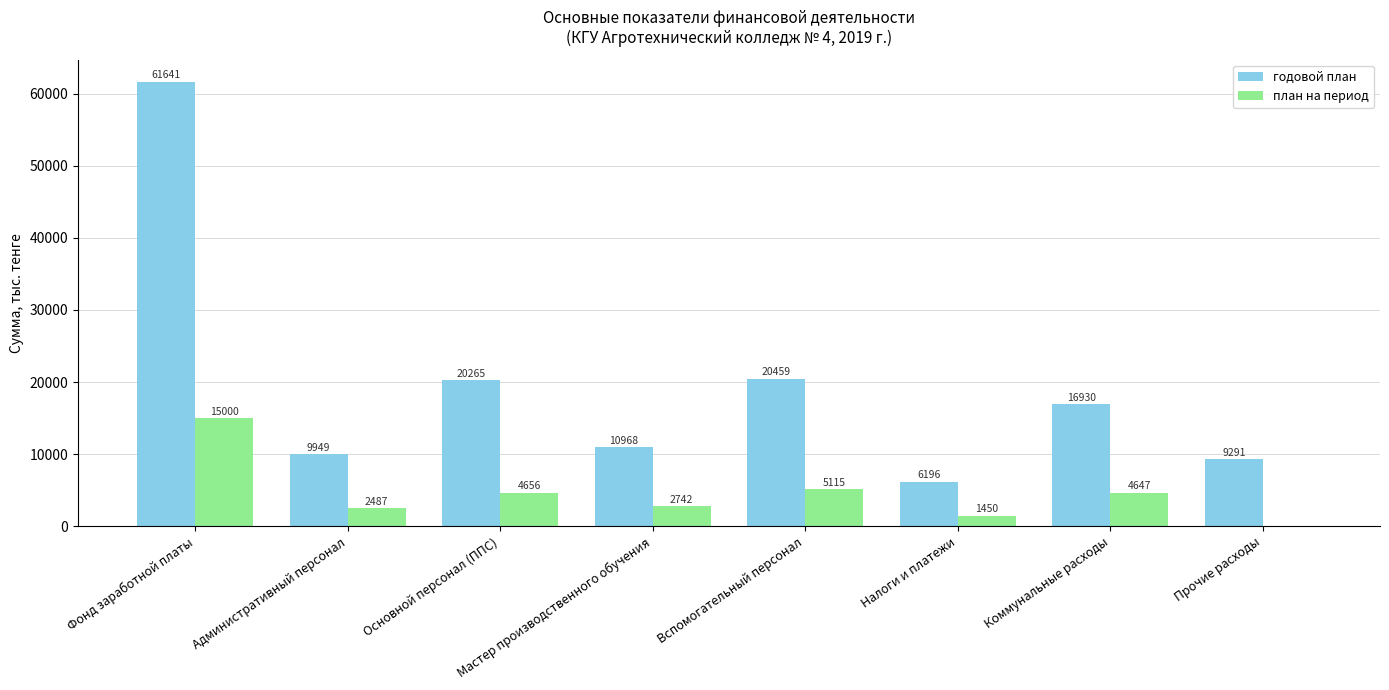

Are the bars grouped side by side (vs. stacked)?

Yes